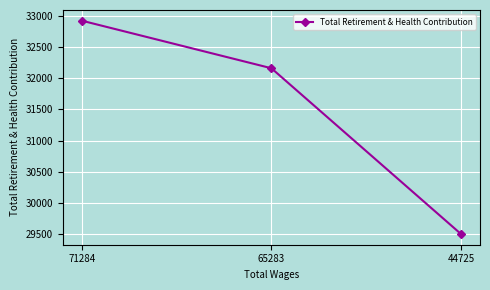

The chart shows a value of 32920 at 71284. True or false?

True